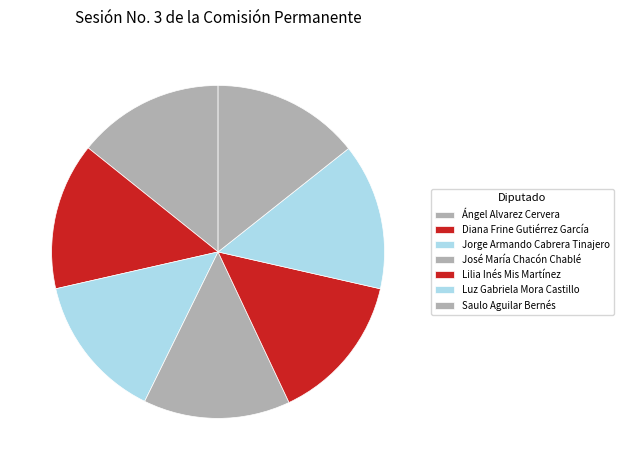

What percentage is NOT represented by Saulo Aguilar Bernés?

85.7%